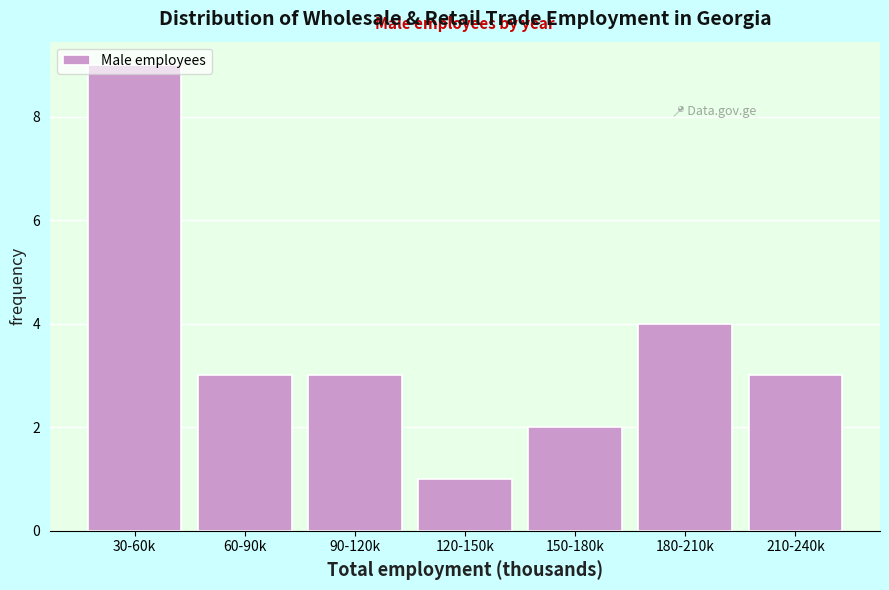

What is the sum of all values?

25